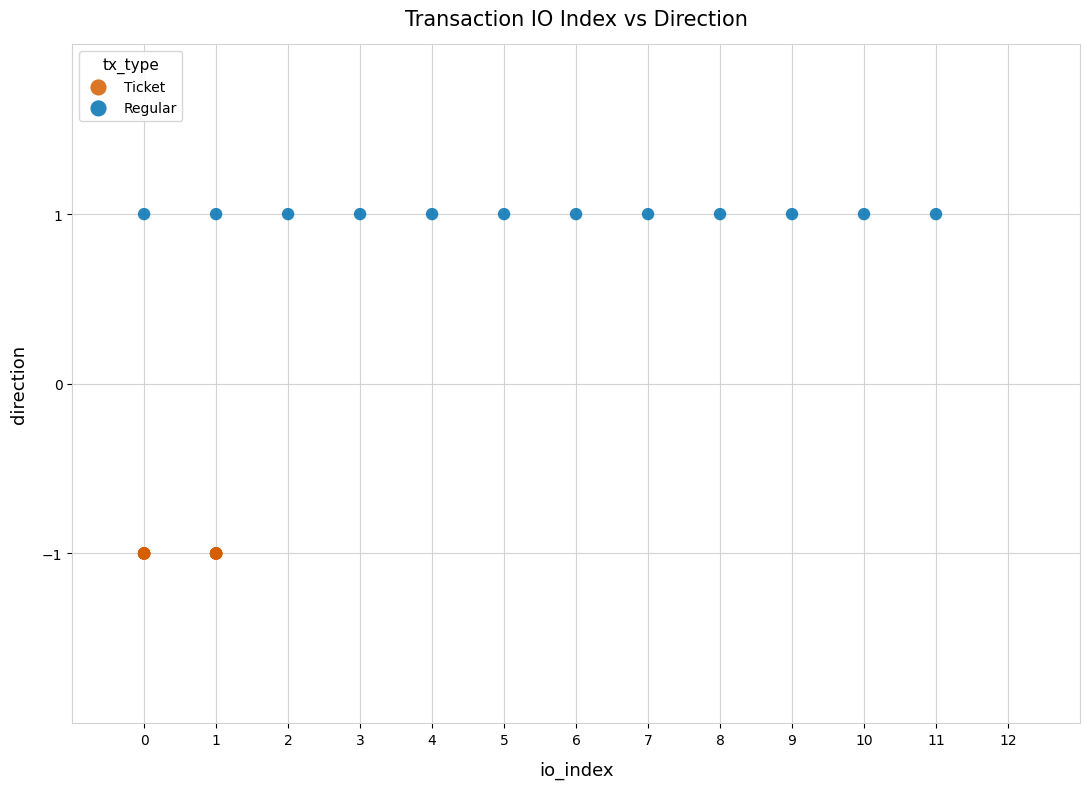

Which series contains the lowest Y value?

Ticket